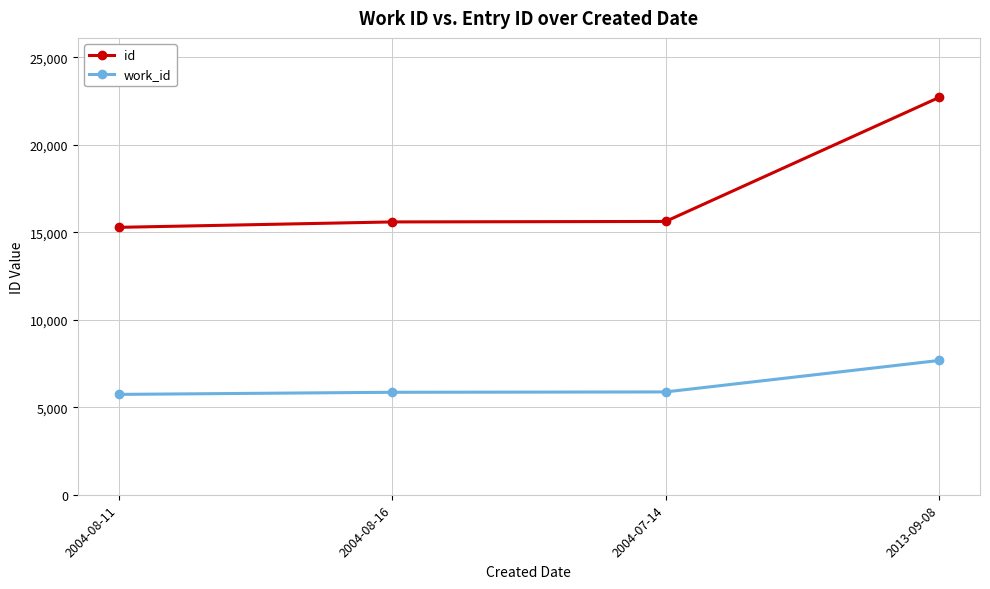

What is the difference between the work_id values at 2013-09-08 and 2004-08-16?

1816